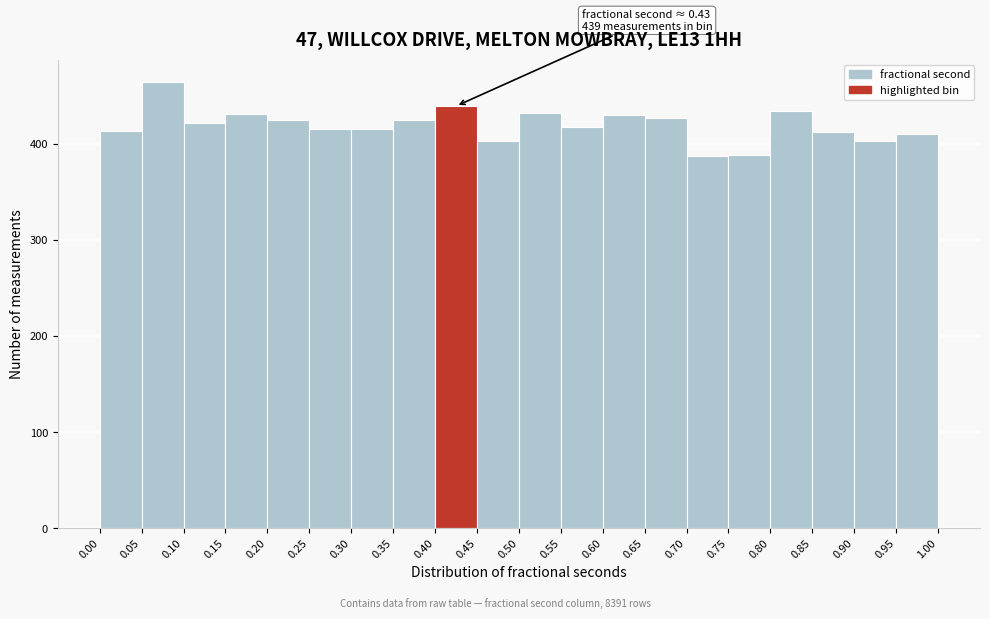

Which range on the x-axis has the tallest bar?

0.05 to 0.10